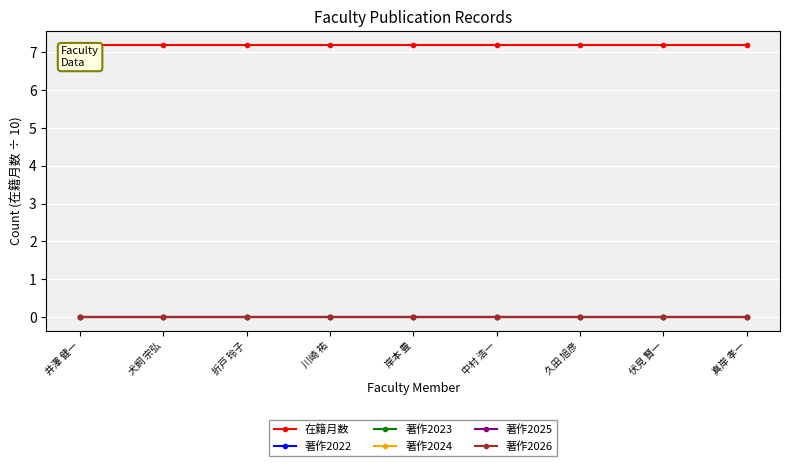

Between 犬飼 宗弘 and 久田 旭彦, which series saw the biggest shift?

在籍月数